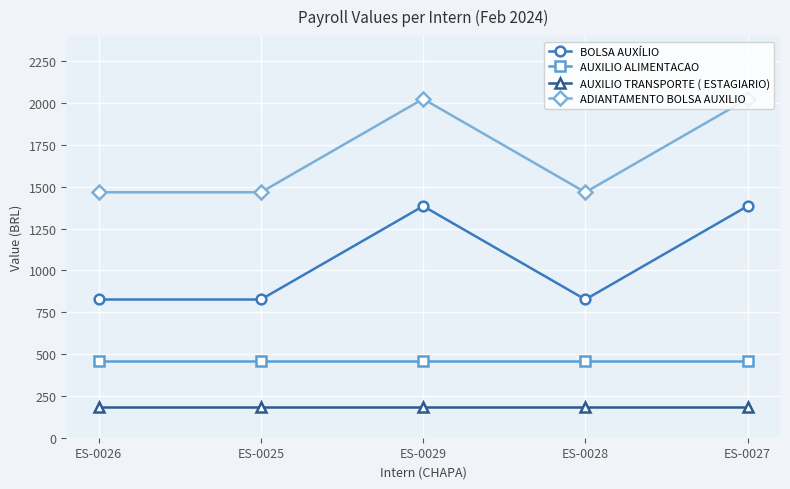

What is the difference between the highest and lowest values at ES-0026?

1285.0